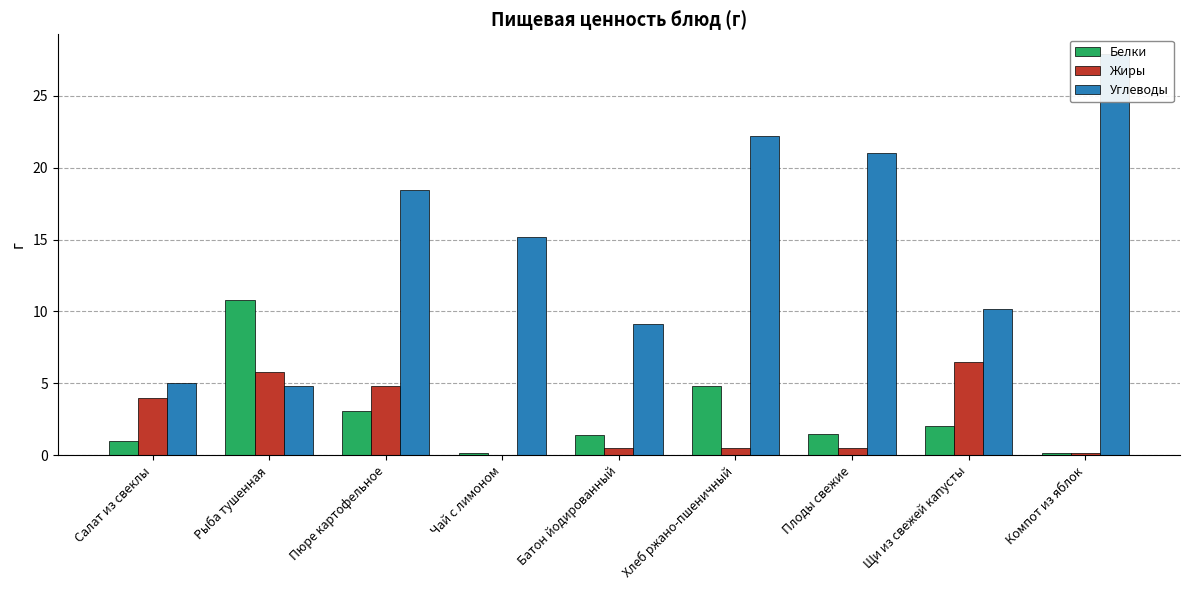

What are all the series names shown in the legend?

Белки, Жиры, Углеводы